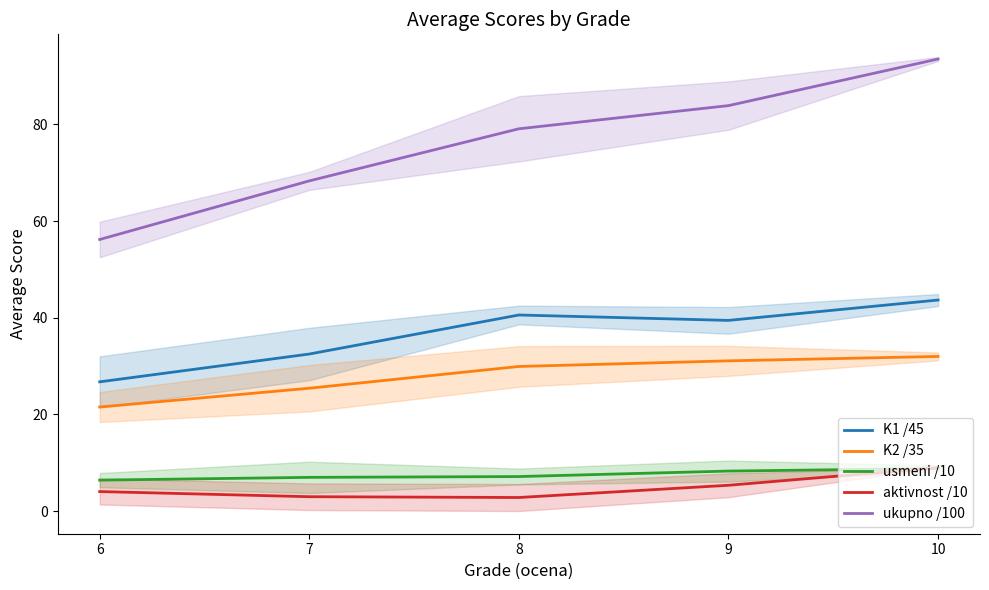

What is the average value of the K2 /35 series?

28.0